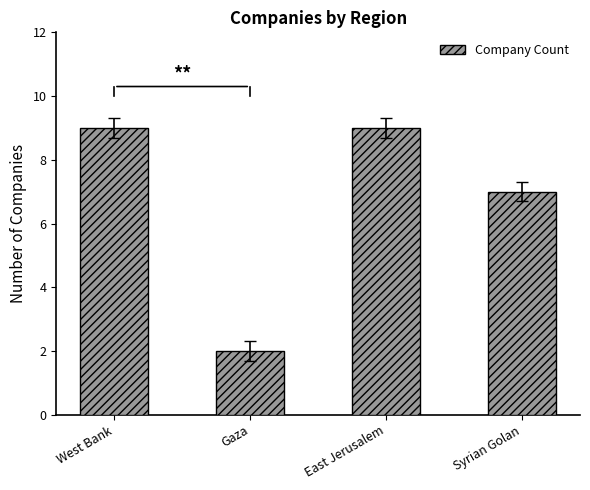

The value at West Bank is 3. True or false?

False